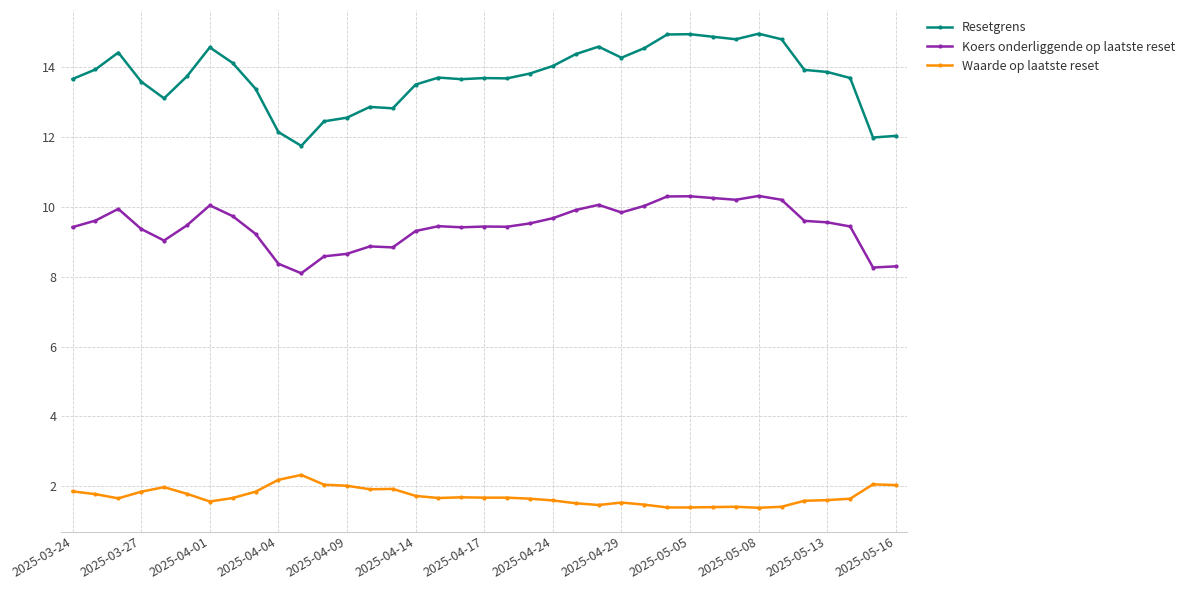

Is this an area chart (filled region under the line)?

No